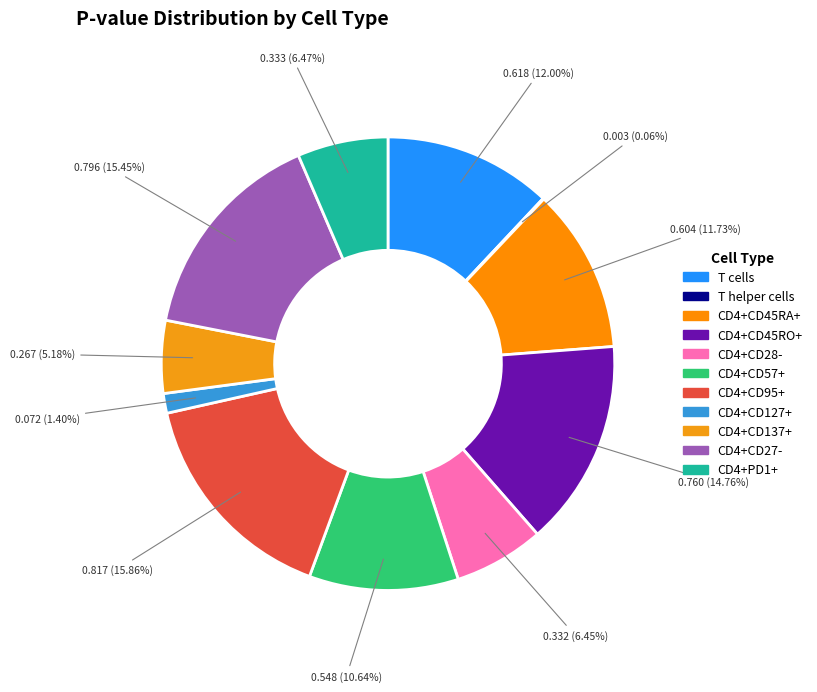

Is there any slice that represents more than half of the pie?

No